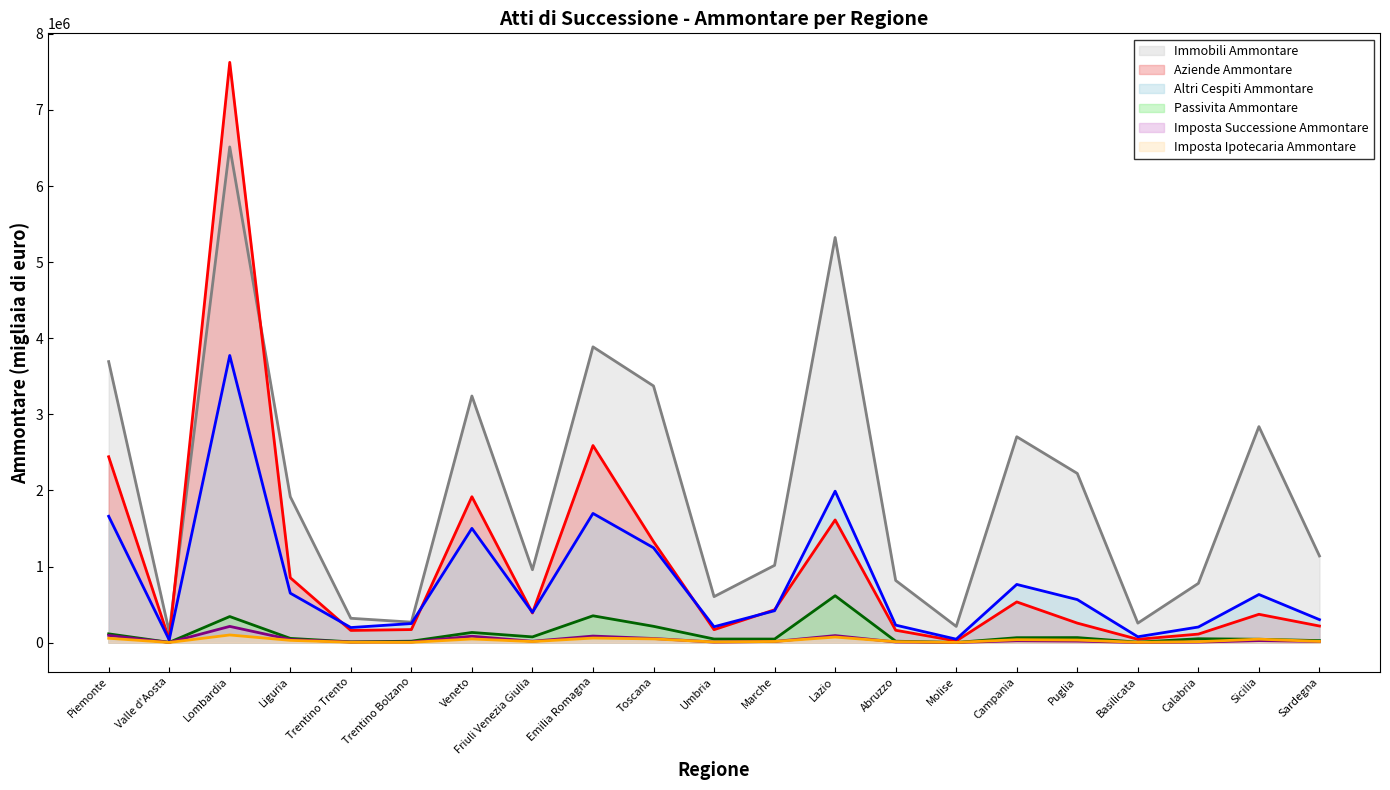

What is the label of the 3rd point from the right?

Calabria